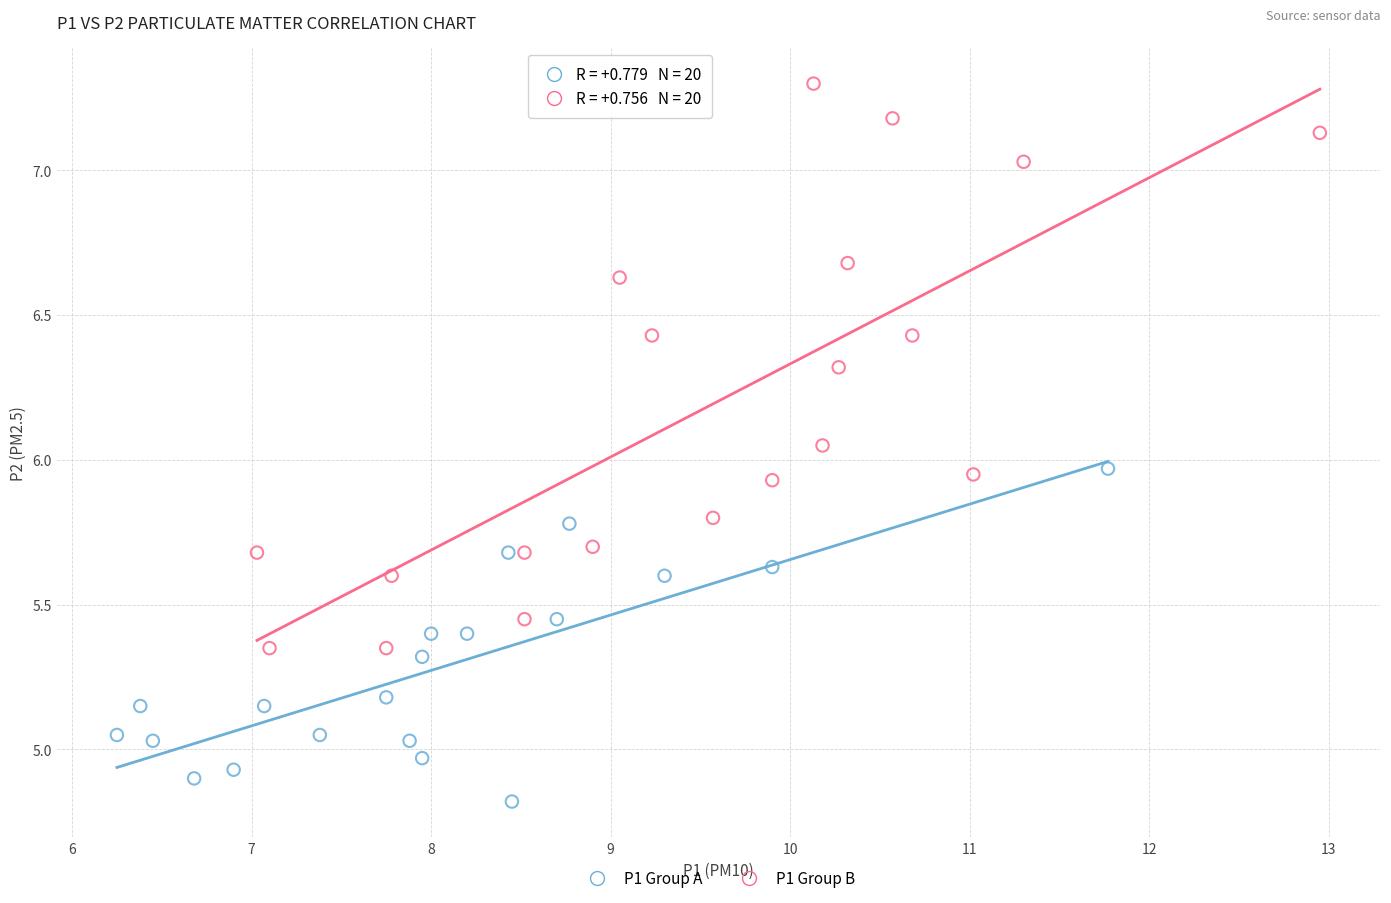

Which series has the widest spread of Y values?

P1 Group B